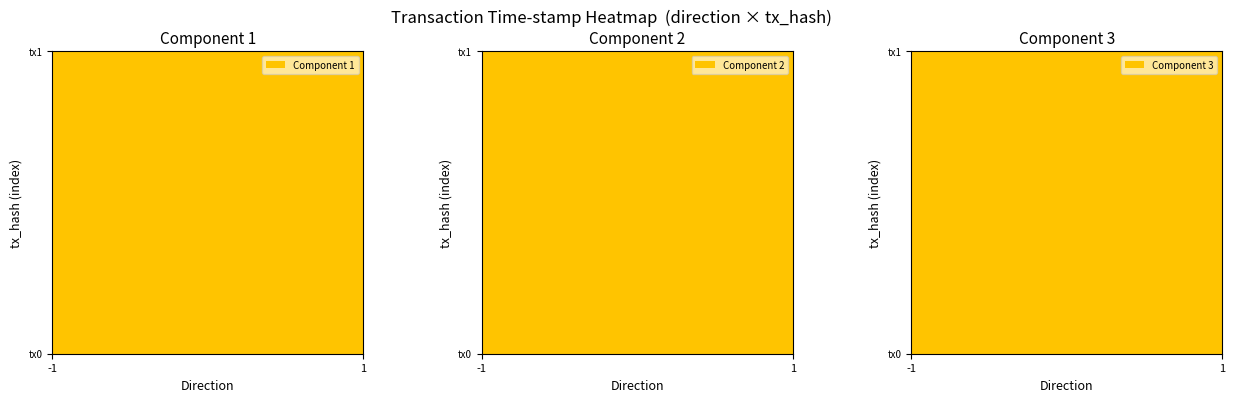

Reading left to right, transcribe all the data shown in this chart.

37861d96fb3e1c83cdd5351b37eda4b4fa9830a: direction=-1	time_stamp=1634179895
67c34a3d0f68b8cb9cecdc21fb949a59165e394: direction=1	time_stamp=1634178896